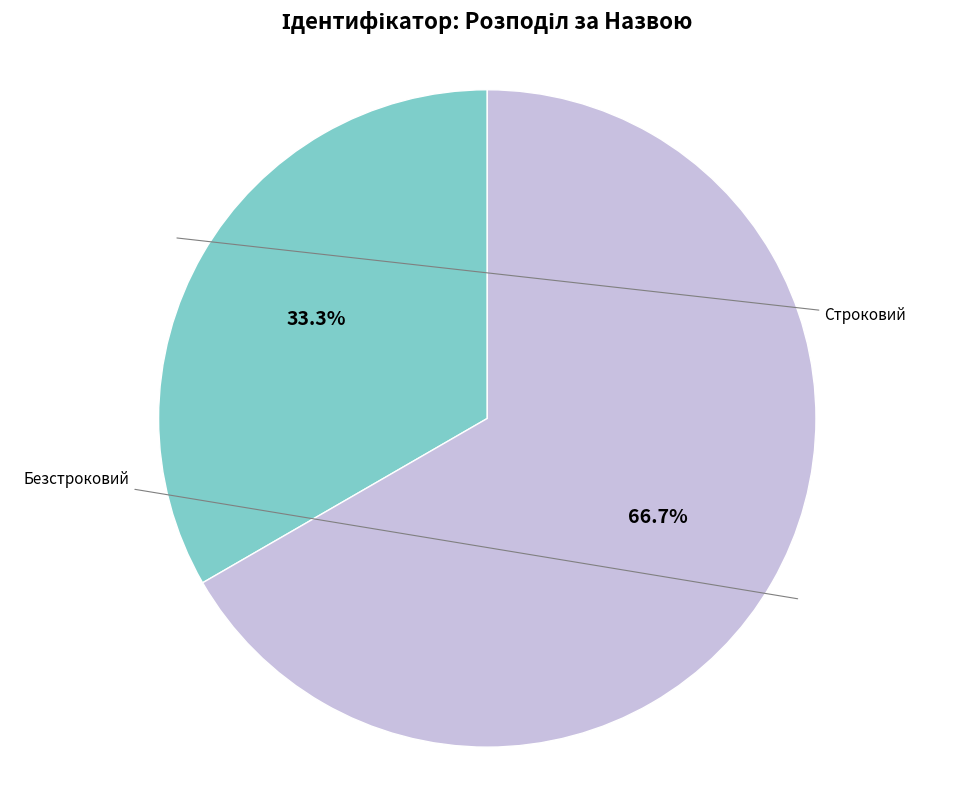

Does any single category account for the majority?

Yes